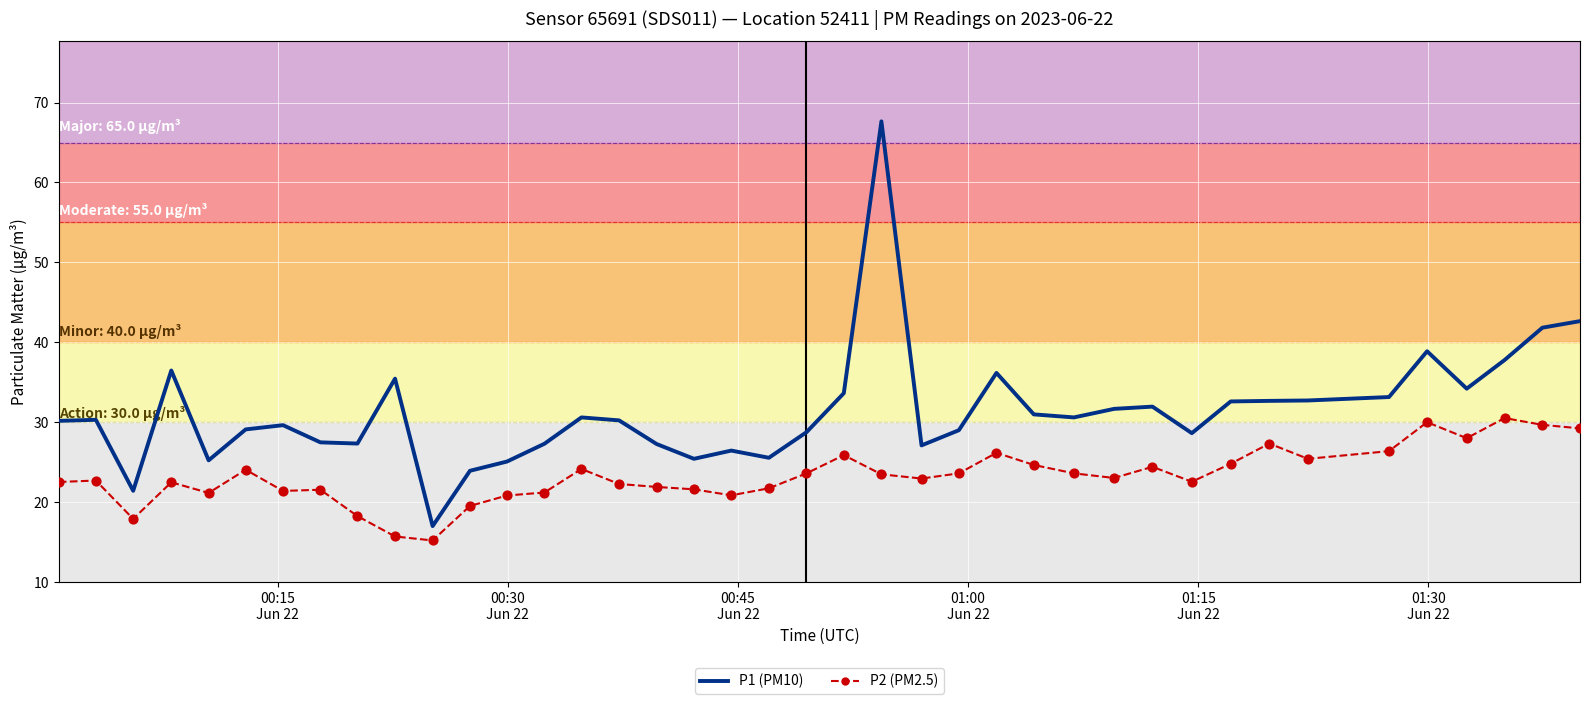

What is the minimum value shown in the chart?

15.2